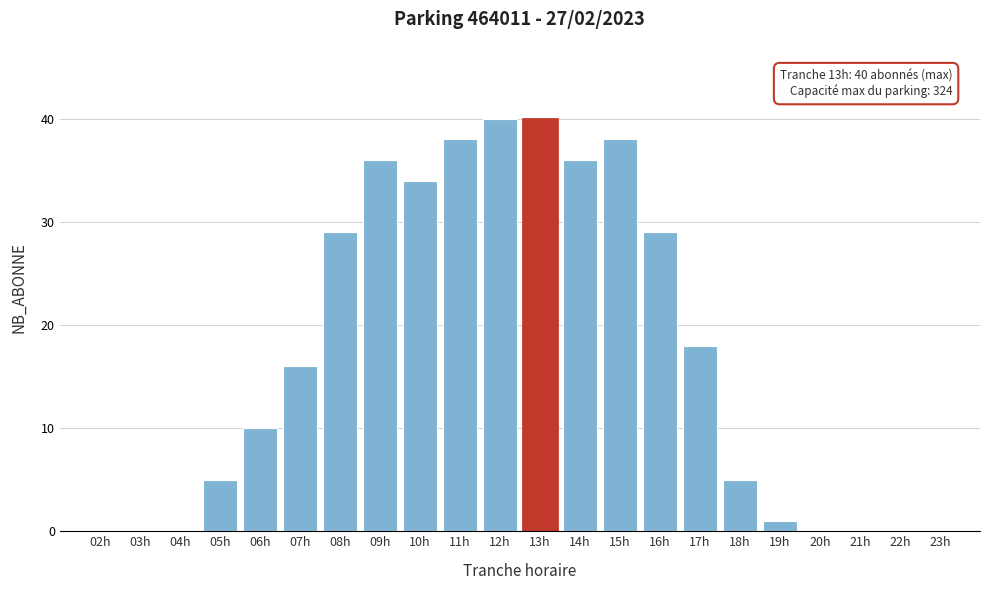

Reading left to right, what are all the values shown in this chart?

02h=0	03h=0	04h=0	05h=5	06h=10	07h=16	08h=29	09h=36	10h=34	11h=38	12h=40	13h=40	14h=36	15h=38	16h=29	17h=18	18h=5	19h=1	20h=0	21h=0	22h=0	23h=0